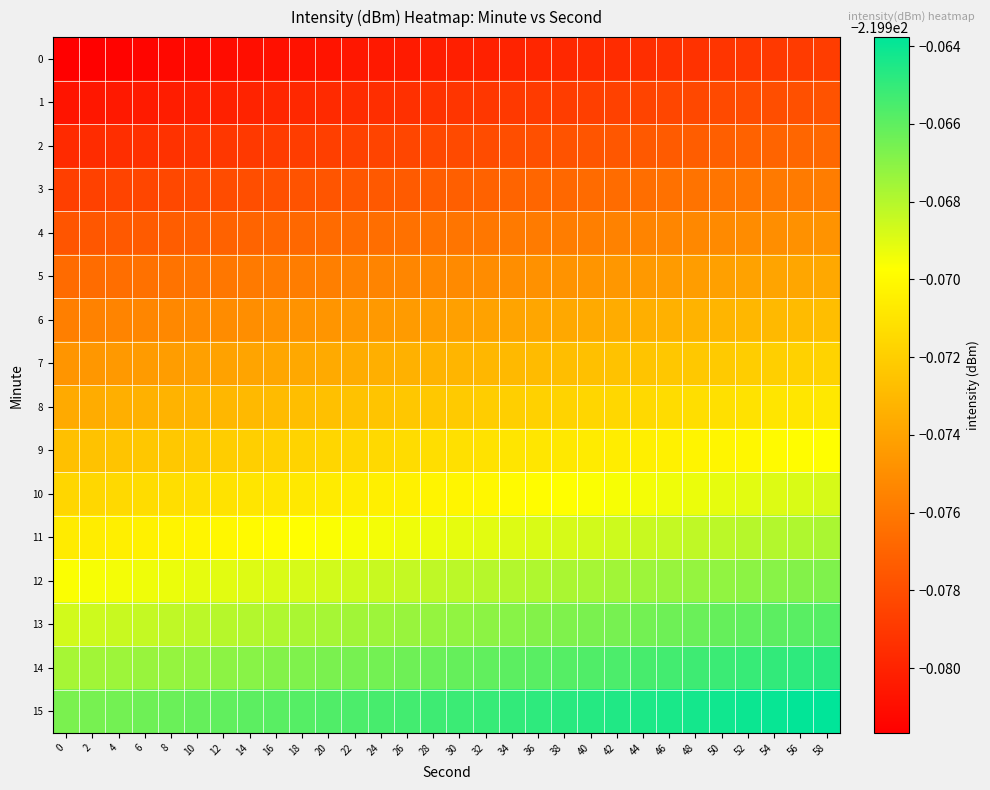

What is the total value across all series at 20?

-3519.6